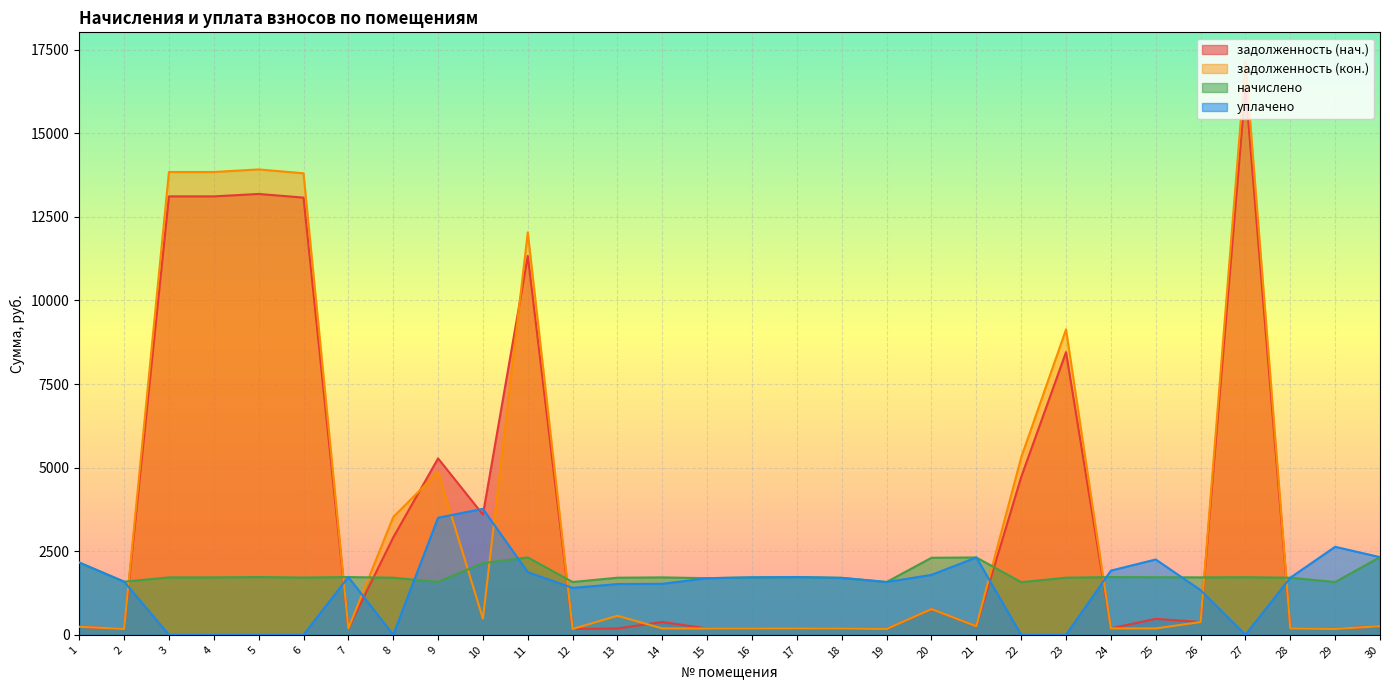

How many intersections are there between уплачено (col_4) and задолженность (col_6)?

10